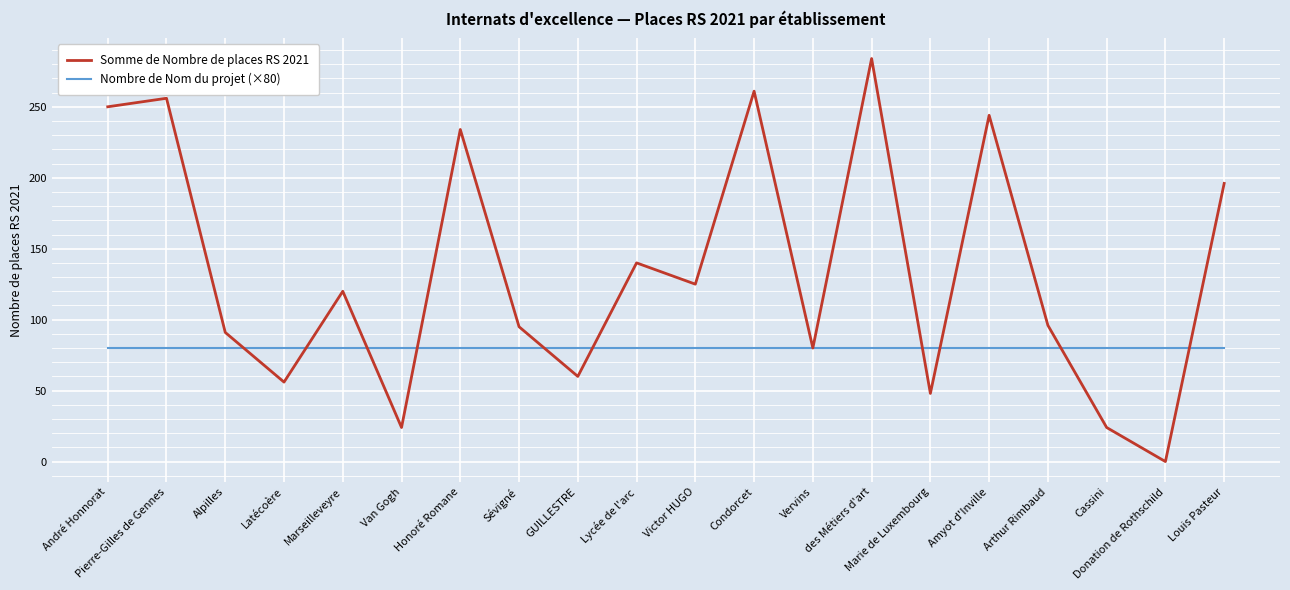

True or false: Somme de Nombre de places RS 2021 and Nombre de Nom du projet (×80) intersect in this chart.

True